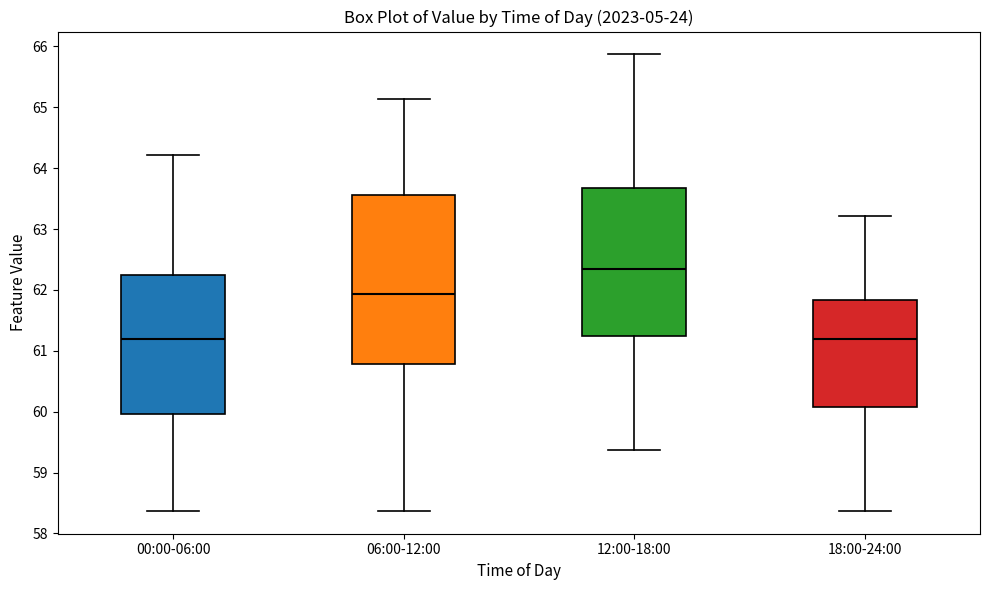

Comparing the boxes themselves (not the whiskers), which one is the tallest?

06:00-12:00